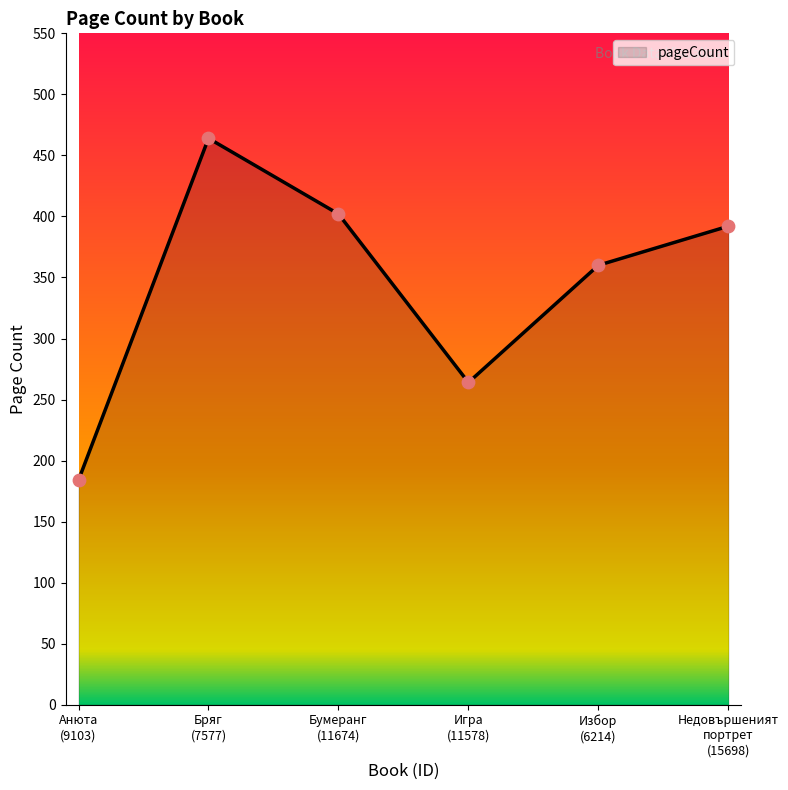

Approximately how many times larger is the value at Избор
(6214) compared to Анюта
(9103)?

2.0